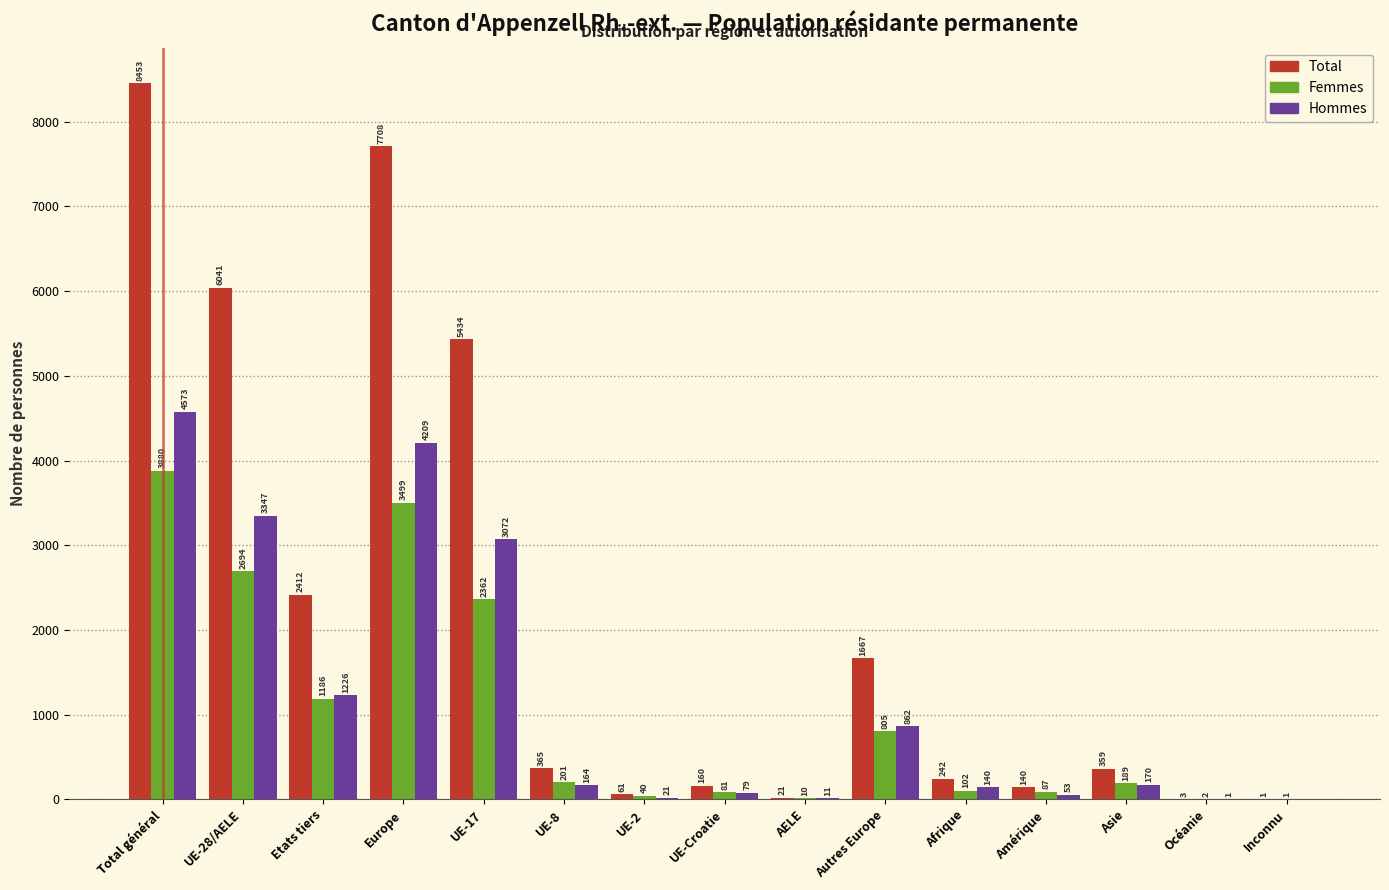

Reading left to right, what are all the values shown in this chart?

Total: Total général=8453	UE-28/AELE=6041	Etats tiers=2412	Europe=7708	UE-17=5434	UE-8=365	UE-2=61	UE-Croatie=160	AELE=21	Autres Europe=1667	Afrique=242	Amérique=140	Asie=359	Océanie=3	Inconnu=1
Femmes: Total général=3880	UE-28/AELE=2694	Etats tiers=1186	Europe=3499	UE-17=2362	UE-8=201	UE-2=40	UE-Croatie=81	AELE=10	Autres Europe=805	Afrique=102	Amérique=87	Asie=189	Océanie=2	Inconnu=1
Hommes: Total général=4573	UE-28/AELE=3347	Etats tiers=1226	Europe=4209	UE-17=3072	UE-8=164	UE-2=21	UE-Croatie=79	AELE=11	Autres Europe=862	Afrique=140	Amérique=53	Asie=170	Océanie=1	Inconnu=0